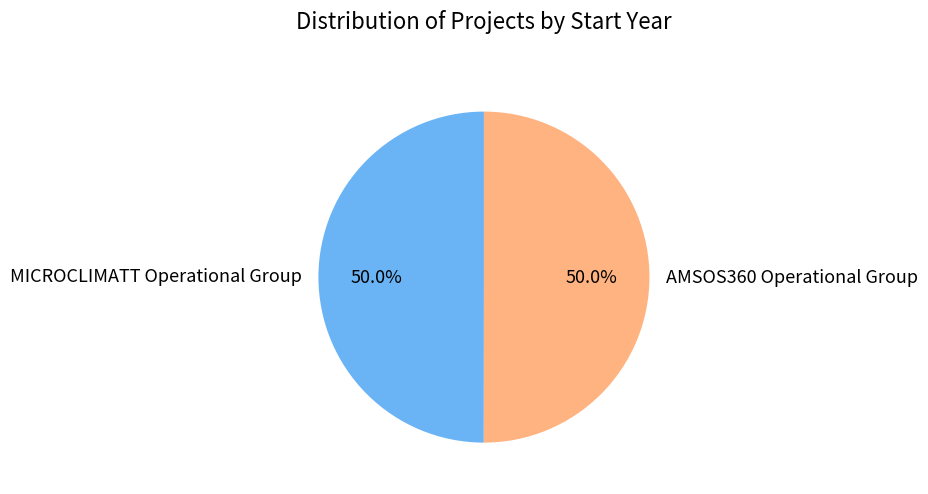

Combined, do AMSOS360 Operational Group and MICROCLIMATT Operational Group account for over 50%?

Yes